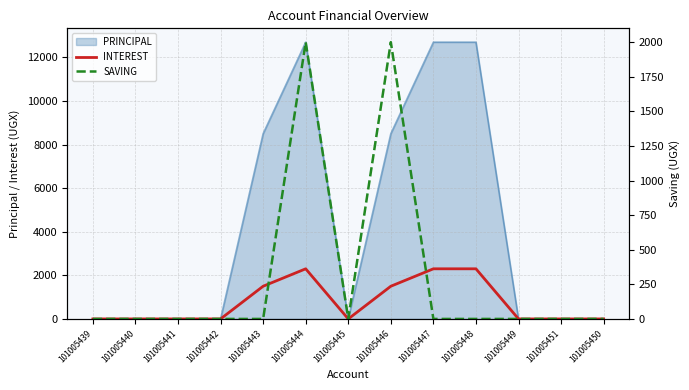

How many categories are shown in the chart?

13